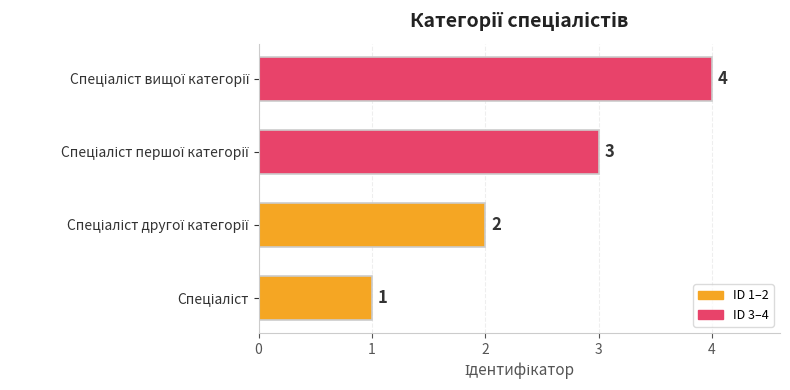

What is the sum of all values?

10